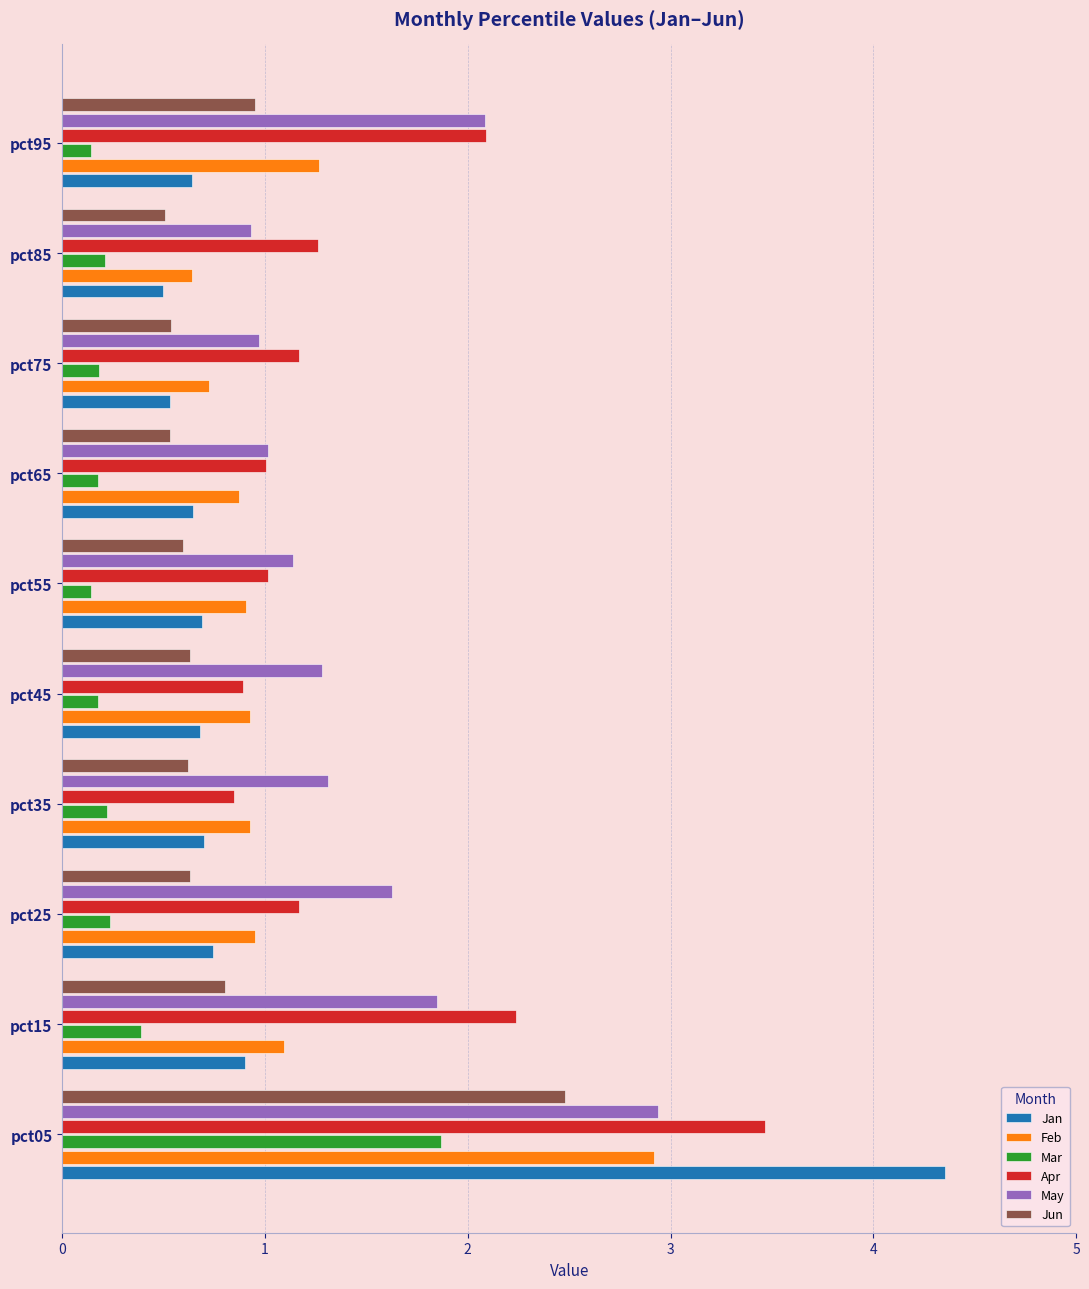

What is the difference between the highest and lowest values at pct35?

1.1